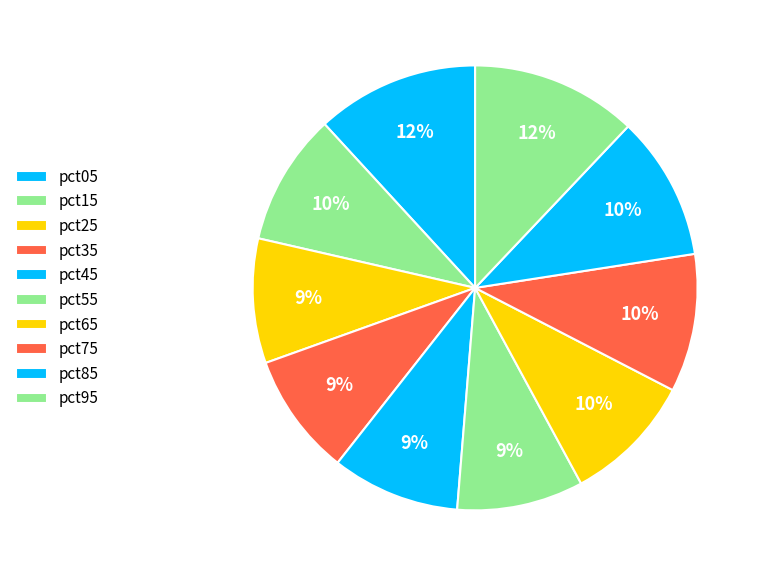

Between pct45 and pct85, which is larger?

pct85